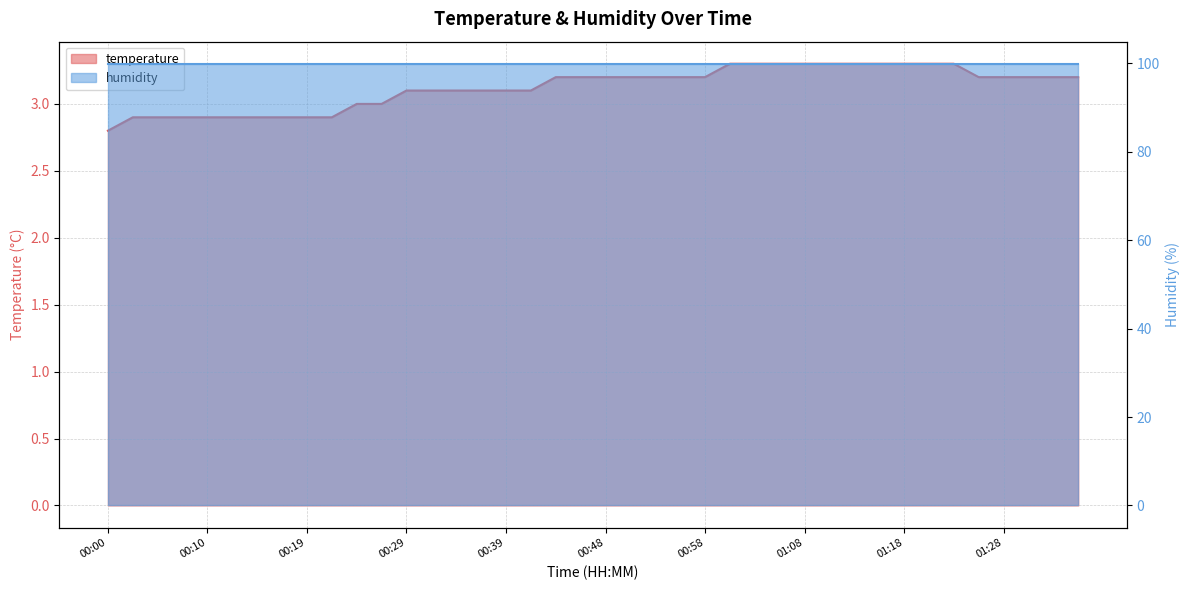

Reading right to left, extract all data points from this chart.

01:35=3.2	01:33=3.2	01:30=3.2	01:28=3.2	01:25=3.2	01:23=3.3	01:20=3.3	01:18=3.3	01:16=3.3	01:13=3.3	01:11=3.3	01:08=3.3	01:06=3.3	01:03=3.3	01:01=3.3	00:58=3.2	00:56=3.2	00:53=3.2	00:51=3.2	00:48=3.2	00:46=3.2	00:44=3.2	00:41=3.1	00:39=3.1	00:36=3.1	00:34=3.1	00:31=3.1	00:29=3.1	00:27=3.0	00:24=3.0	00:22=2.9	00:19=2.9	00:17=2.9	00:14=2.9	00:12=2.9	00:10=2.9	00:07=2.9	00:05=2.9	00:02=2.9	00:00=2.8